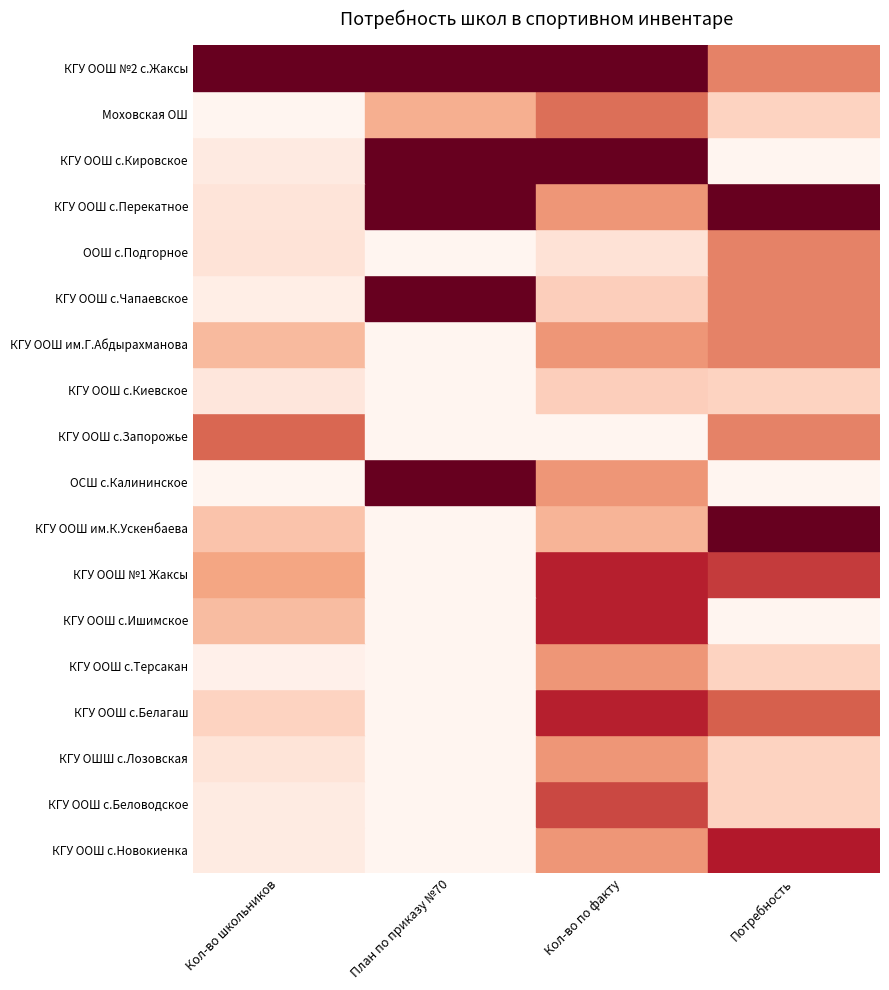

What is the maximum value shown in the chart?

605